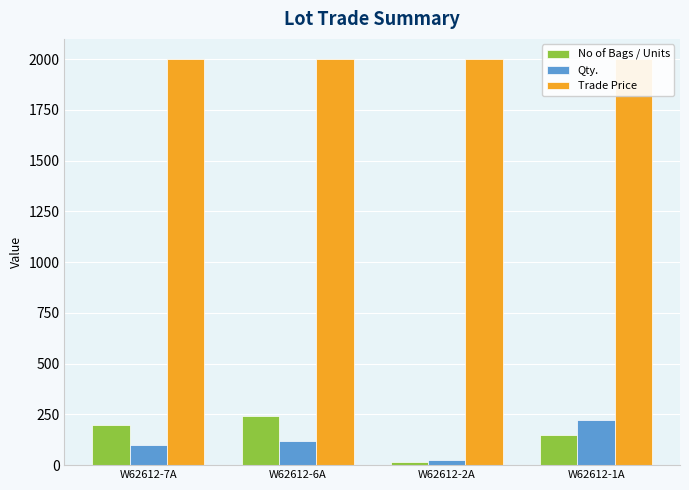

How many groups of bars are there?

4